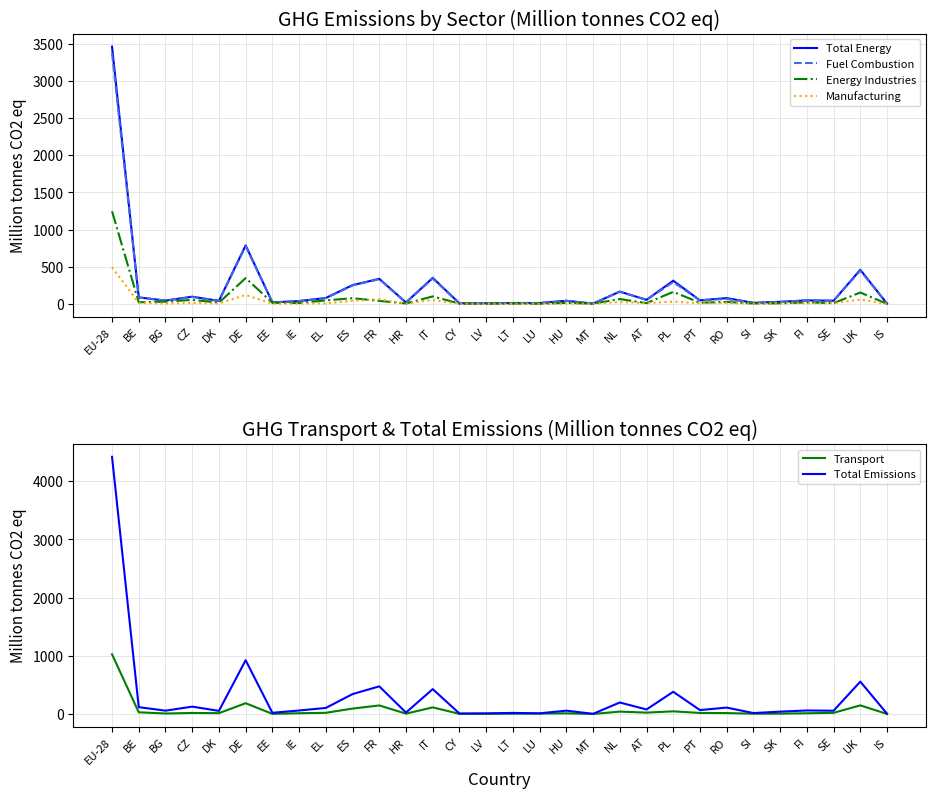

Reading left to right, extract all data points from this chart.

Total Energy: EU-28=3461.0	BE=86.4	BG=43.7	CZ=95.9	DK=39.5	DE=786.9	EE=18.8	IE=37.3	EL=78.1	ES=251.9	FR=336.1	HR=18.0	IT=349.3	CY=6.7	LV=7.3	LT=11.2	LU=10.7	HU=40.8	MT=2.8	NL=164.7	AT=53.4	PL=311.1	PT=47.0	RO=76.9	SI=13.3	SK=27.1	FI=46.3	SE=41.6	UK=458.3	IS=2.2
Fuel Combustion: EU-28=3373.7	BE=85.7	BG=42.6	CZ=91.9	DK=39.1	DE=776.4	EE=18.8	IE=37.2	EL=76.9	ES=246.9	FR=332.2	HR=16.1	IT=340.9	CY=6.7	LV=7.2	LT=10.9	LU=10.6	HU=39.9	MT=2.8	NL=162.3	AT=52.9	PL=292.2	PT=45.4	RO=65.6	SI=13.0	SK=25.6	FI=46.2	SE=40.8	UK=446.8	IS=2.1
Energy Industries: EU-28=1245.6	BE=20.5	BG=29.0	CZ=53.2	DK=15.5	DE=346.3	EE=14.9	IE=11.1	EL=45.9	ES=75.7	FR=39.4	HR=4.6	IT=99.8	CY=2.9	LV=1.7	LT=3.2	LU=0.7	HU=13.2	MT=1.6	NL=64.1	AT=9.7	PL=160.4	PT=14.5	RO=25.1	SI=4.4	SK=7.2	FI=19.4	SE=9.3	UK=152.2	IS=0.0
Manufacturing: EU-28=492.4	BE=13.3	BG=2.8	CZ=10.0	DK=4.2	DE=119.7	EE=0.7	IE=4.3	EL=5.5	ES=40.4	FR=60.0	HR=2.6	IT=52.0	CY=0.7	LV=0.7	LT=1.1	LU=1.1	HU=4.2	MT=0.0	NL=24.2	AT=10.5	PL=30.0	PT=7.7	RO=13.8	SI=1.6	SK=7.3	FI=8.5	SE=7.8	UK=57.5	IS=0.0
Transport: EU-28=1026.2	BE=29.3	BG=9.0	CZ=18.0	DK=14.8	DE=185.7	EE=2.4	IE=13.6	EL=20.5	ES=93.7	FR=147.5	HR=6.0	IT=114.3	CY=2.6	LV=3.3	LT=5.3	LU=7.4	HU=11.7	MT=1.0	NL=41.4	AT=24.2	PL=45.9	PT=18.7	RO=16.2	SI=5.5	SK=6.6	FI=13.0	SE=20.2	UK=148.4	IS=1.4
Total Emissions: EU-28=4419.2	BE=117.9	BG=57.7	CZ=126.8	DK=53.9	DE=924.8	EE=21.2	IE=60.5	EL=104.3	ES=342.7	FR=475.4	HR=24.8	IT=428.0	CY=9.2	LV=11.6	LT=19.2	LU=12.0	HU=57.7	MT=3.3	NL=198.0	AT=78.3	PL=382.0	PT=67.6	RO=110.4	SI=16.7	SK=40.8	FI=61.1	SE=56.7	UK=556.7	IS=5.2